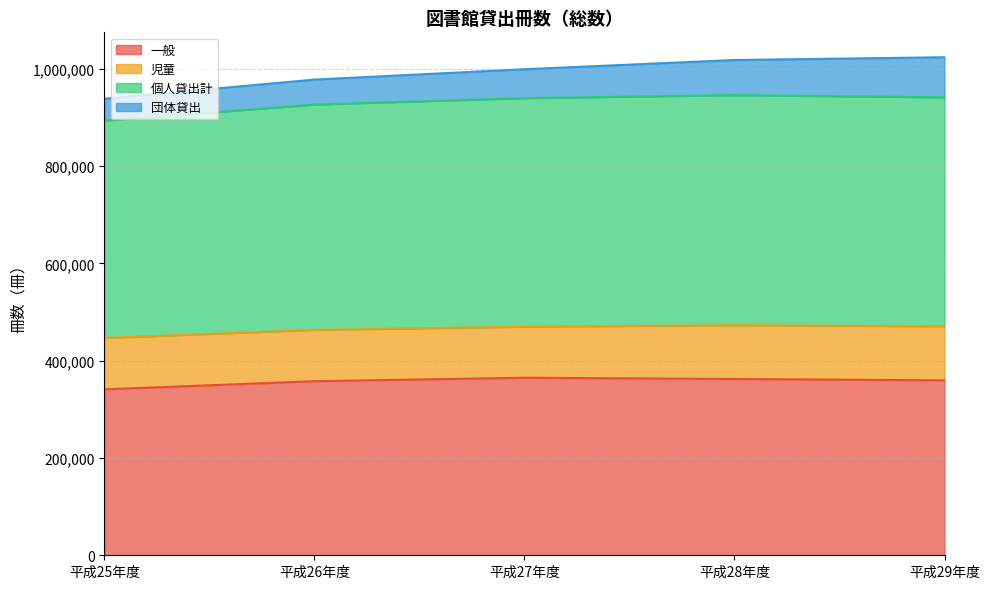

Does the chart display data point markers on the line(s)?

No